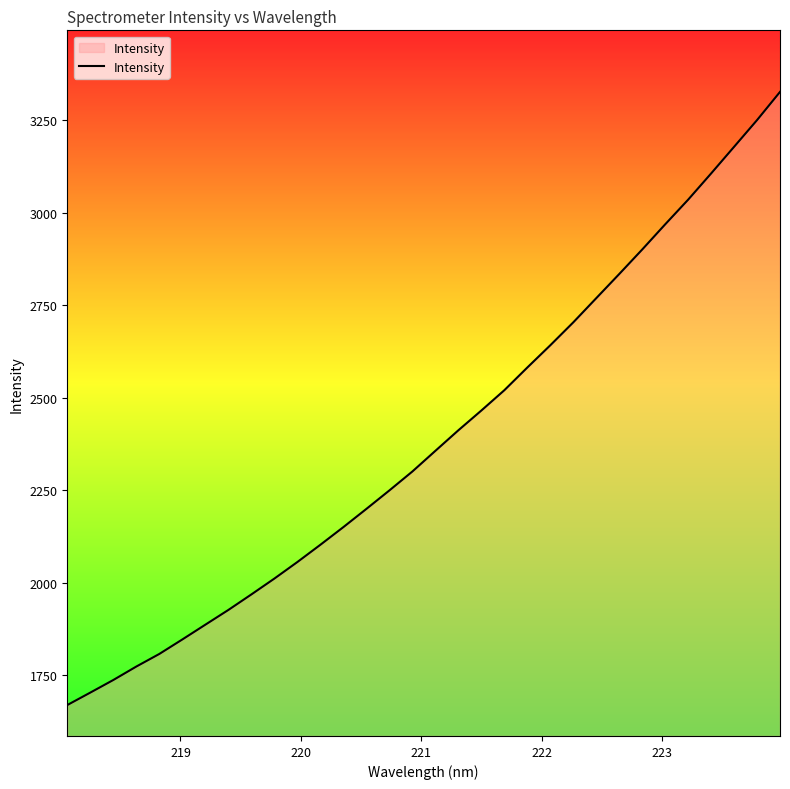

What is the minimum value shown in the chart?

1670.2